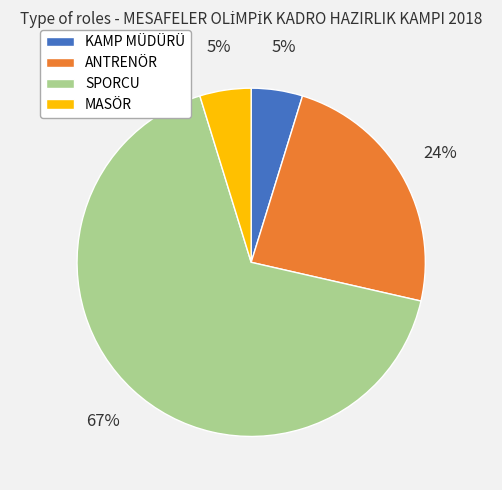

Is the sum of SPORCU and KAMP MÜDÜRÜ greater than half?

Yes